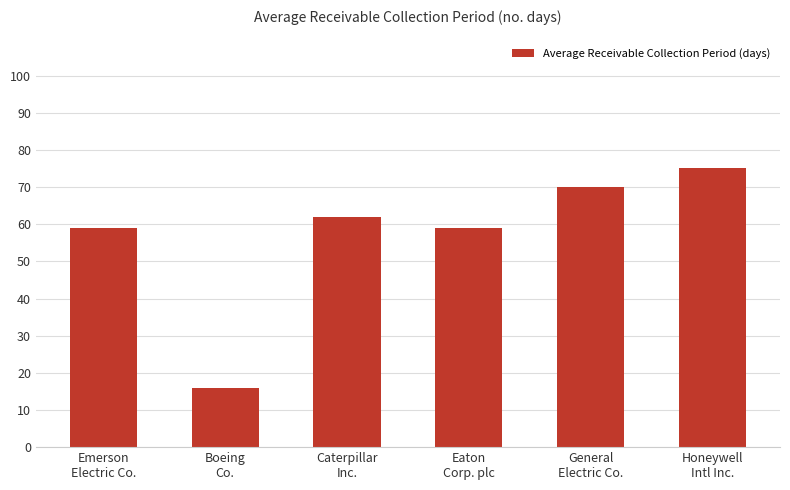

What is the difference between the values at General
Electric Co. and Caterpillar
Inc.?

8